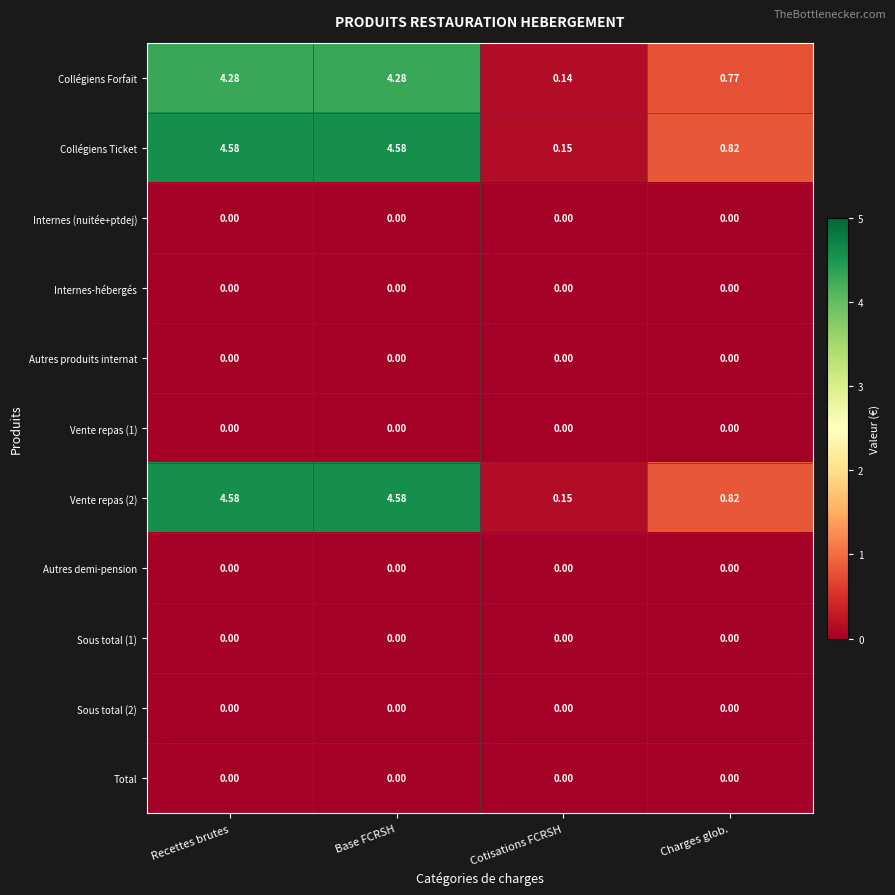

Is the value of Collégiens Forfait at Cotisations FCRSH greater than the value of Internes-hébergés at Recettes brutes?

Yes